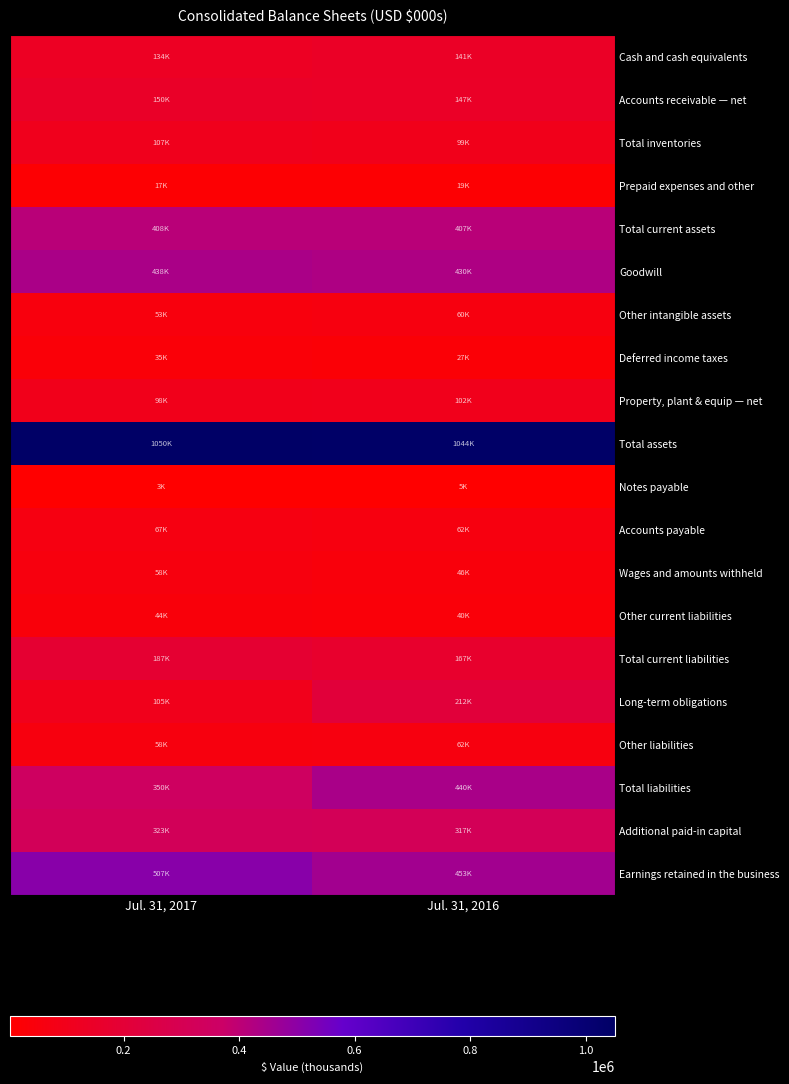

Reading left to right, transcribe all the data shown in this chart.

Cash and cash equivalents: Jul. 31, 2017=133944	Jul. 31, 2016=141228
Accounts receivable — net: Jul. 31, 2017=149638	Jul. 31, 2016=147333
Total inventories: Jul. 31, 2017=107024	Jul. 31, 2016=99427
Prepaid expenses and other: Jul. 31, 2017=17208	Jul. 31, 2016=19436
Total current assets: Jul. 31, 2017=407814	Jul. 31, 2016=407424
Goodwill: Jul. 31, 2017=437697	Jul. 31, 2016=429871
Other intangible assets: Jul. 31, 2017=53076	Jul. 31, 2016=59806
Deferred income taxes: Jul. 31, 2017=35456	Jul. 31, 2016=27238
Property, plant & equip — net: Jul. 31, 2017=98103	Jul. 31, 2016=102444
Total assets: Jul. 31, 2017=1050223	Jul. 31, 2016=1043964
Notes payable: Jul. 31, 2017=3228	Jul. 31, 2016=4928
Accounts payable: Jul. 31, 2017=66817	Jul. 31, 2016=62245
Wages and amounts withheld: Jul. 31, 2017=58192	Jul. 31, 2016=45998
Other current liabilities: Jul. 31, 2017=43618	Jul. 31, 2016=40017
Total current liabilities: Jul. 31, 2017=187198	Jul. 31, 2016=166727
Long-term obligations: Jul. 31, 2017=104536	Jul. 31, 2016=211982
Other liabilities: Jul. 31, 2017=58349	Jul. 31, 2016=61657
Total liabilities: Jul. 31, 2017=350083	Jul. 31, 2016=440366
Additional paid-in capital: Jul. 31, 2017=322608	Jul. 31, 2016=317001
Earnings retained in the business: Jul. 31, 2017=507136	Jul. 31, 2016=453371